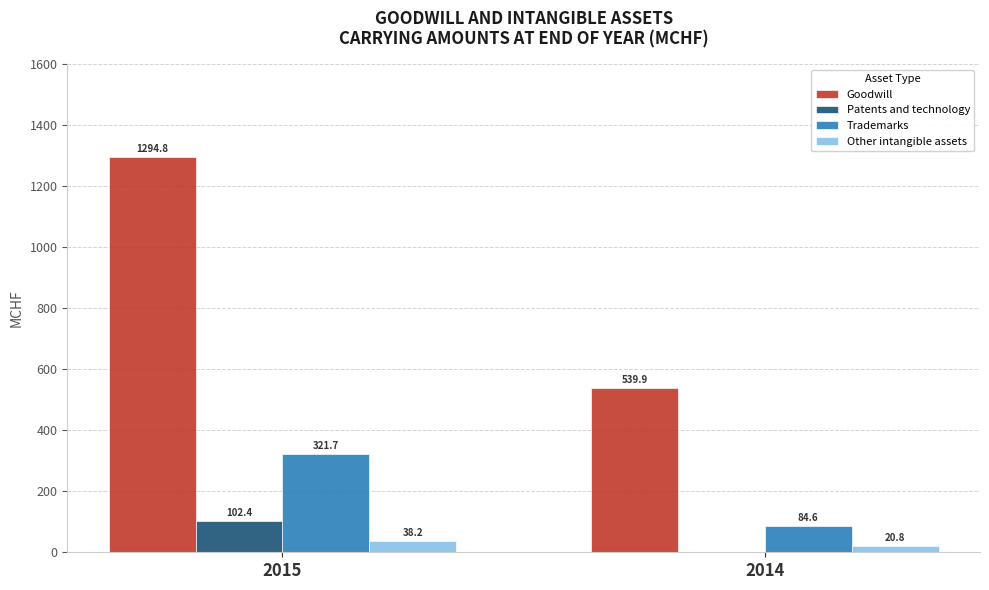

What is the maximum value for Other intangible assets?

38.2